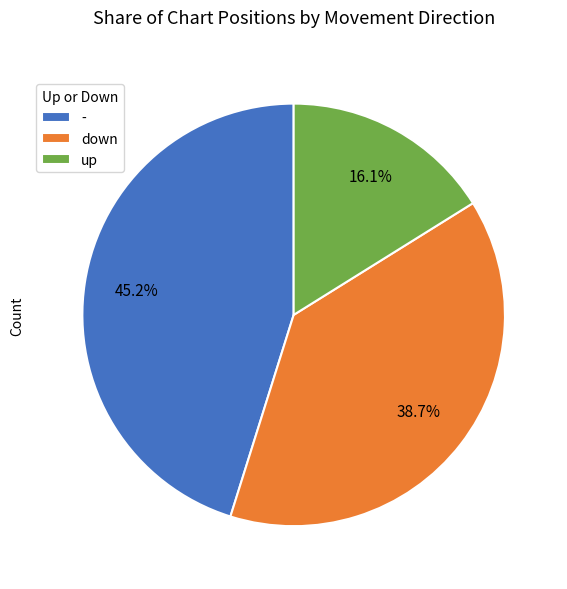

Which slice is the largest?

-